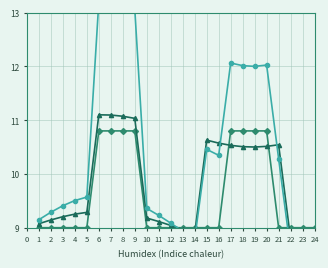

Which series has the largest total across all categories?

Combined Peak Score